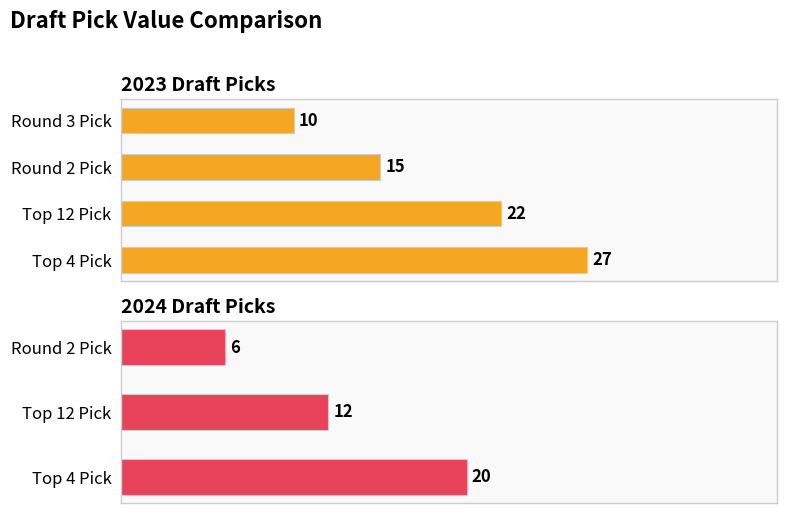

What is the difference between the maximum and minimum values?

17